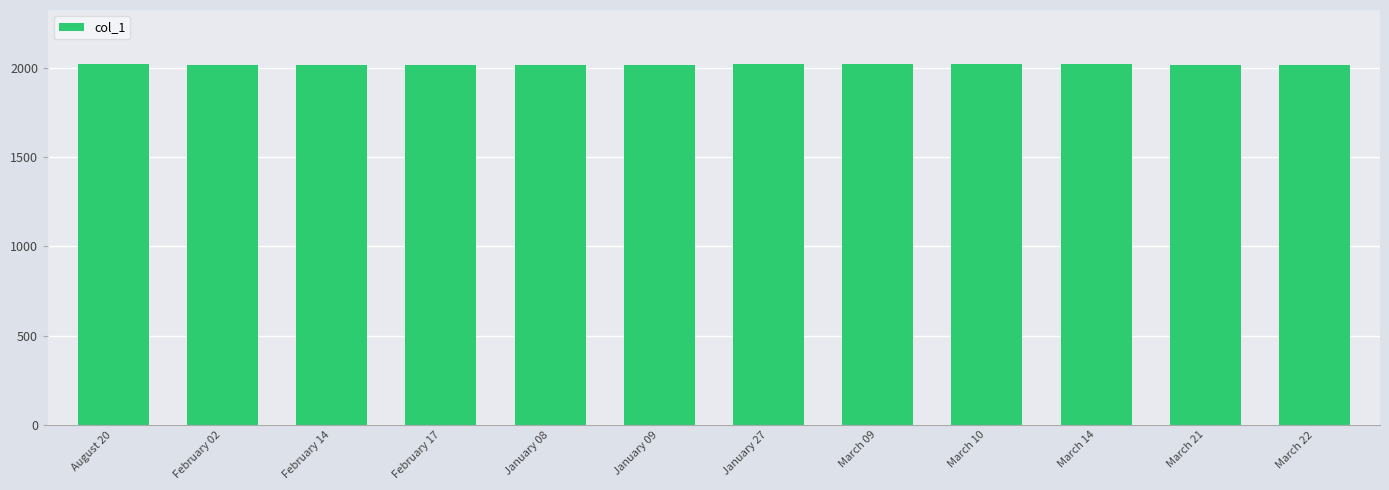

What is the greatest value displayed?

2023